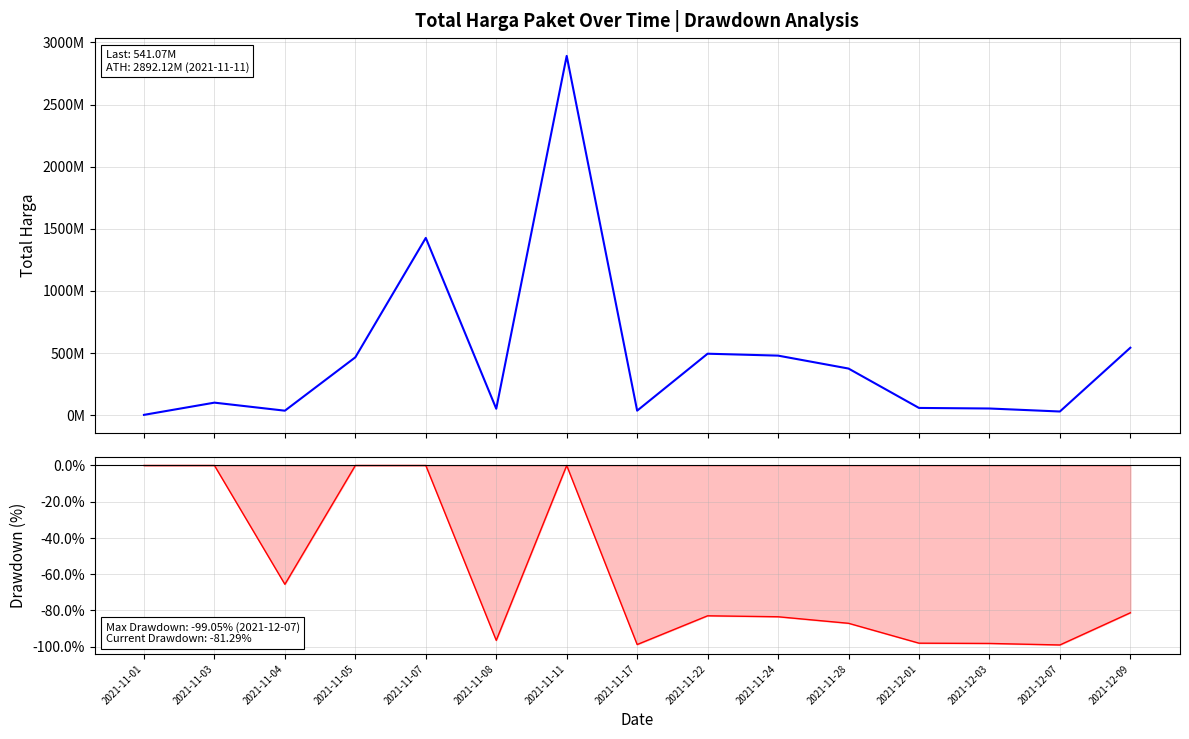

True or false: Total Harga and Drawdown line cross at least once.

False